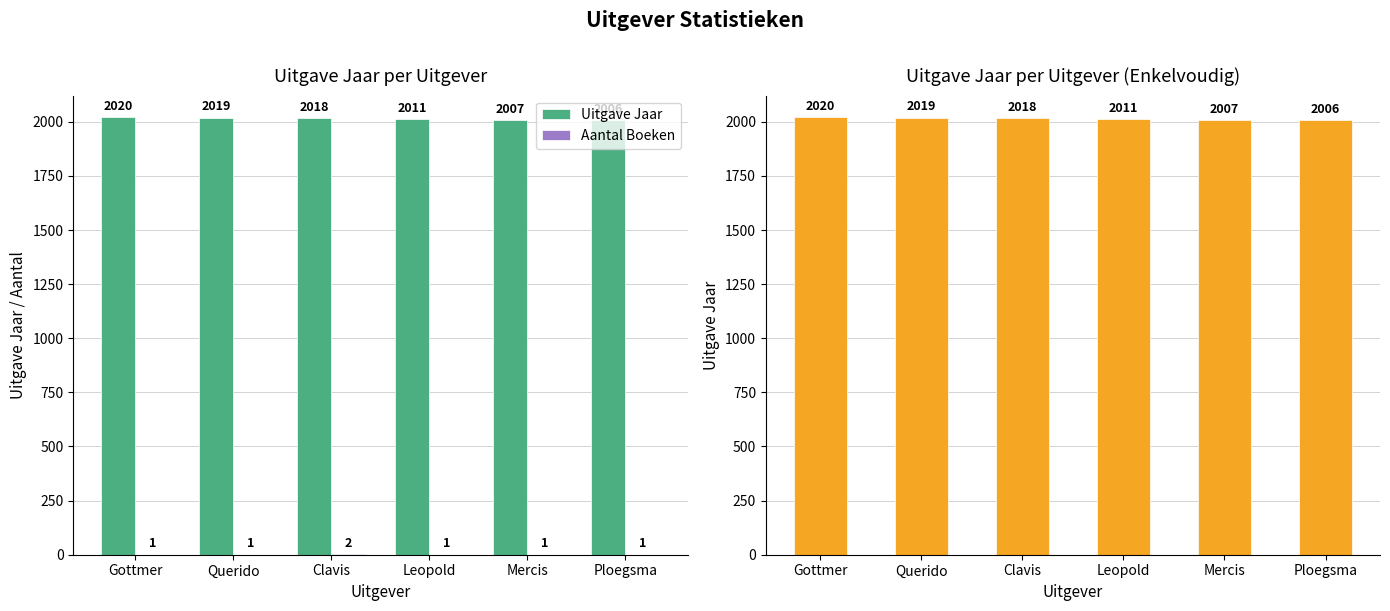

What is the difference between the maximum and minimum values in the Uitgave Jaar series?

14